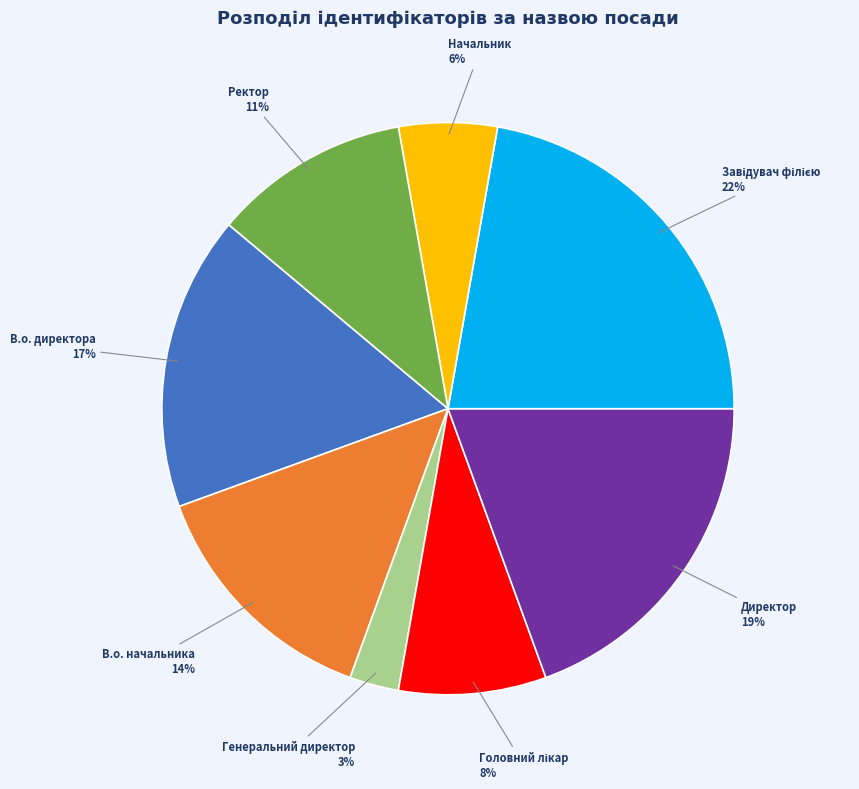

What is the smallest slice in the pie chart?

Генеральний директор